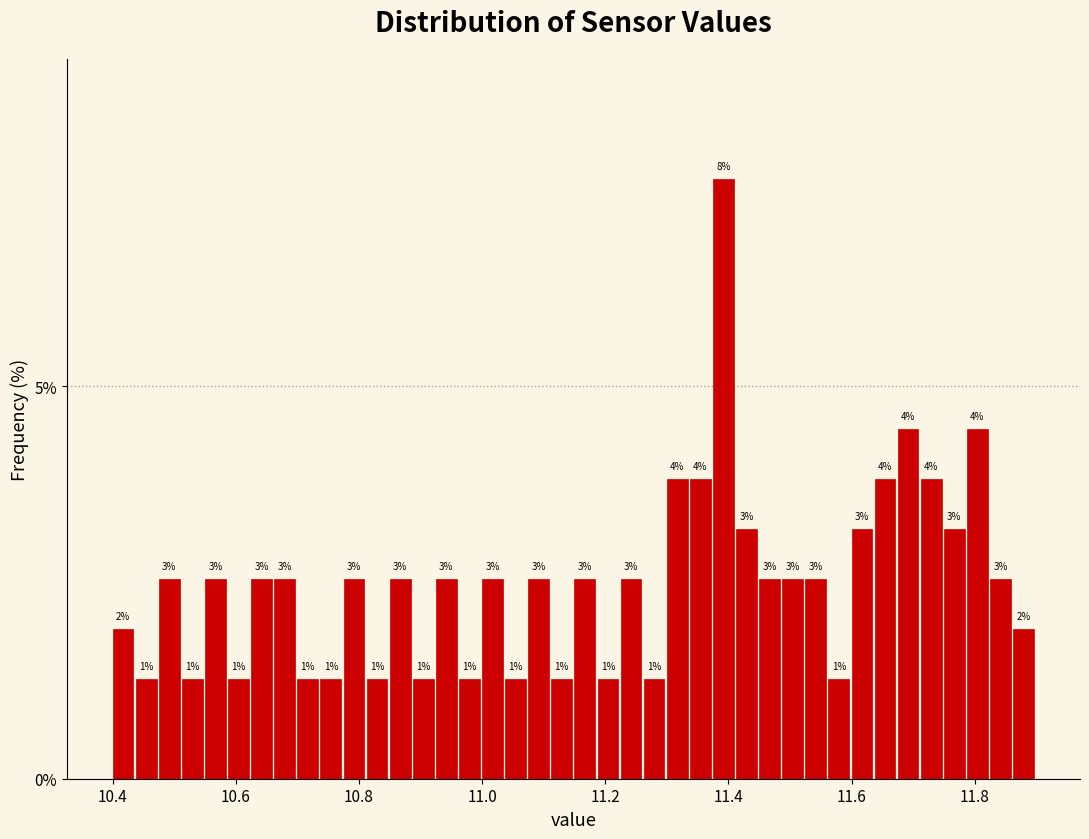

Around what value on the x-axis is the tallest bar? Give the approximate position of its centre, as read against the axis.

11.40